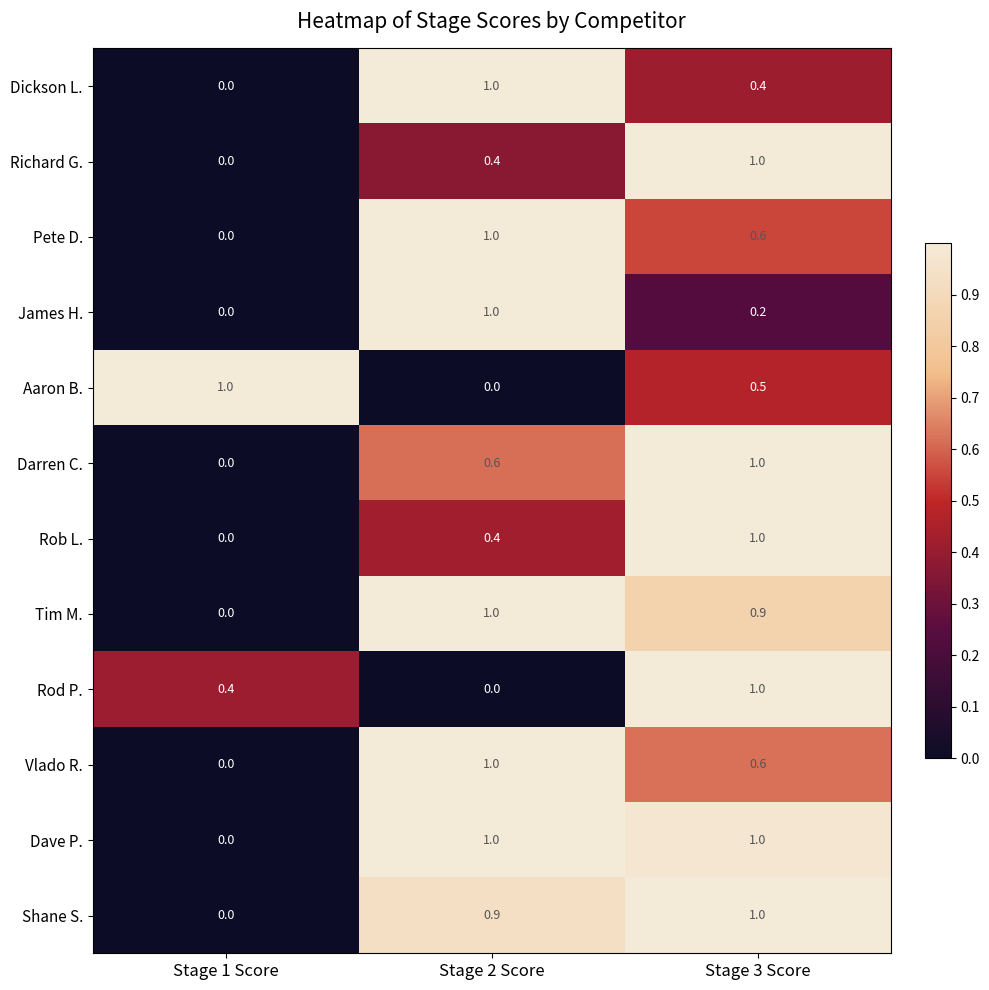

Which series has the largest total across all categories?

Dave P.